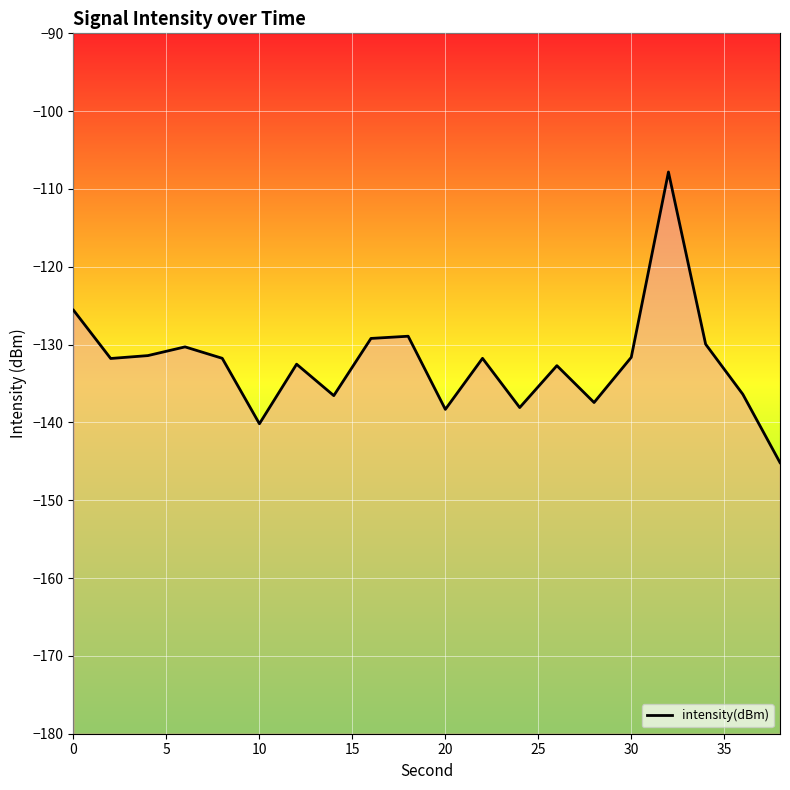

What is the difference between the maximum and minimum values?

37.3